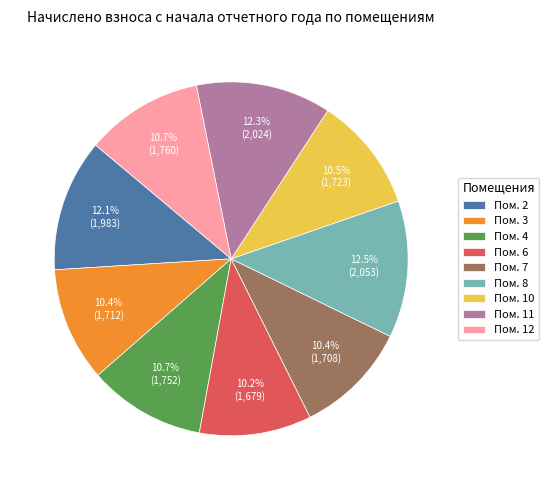

How many segments does this pie chart have?

9